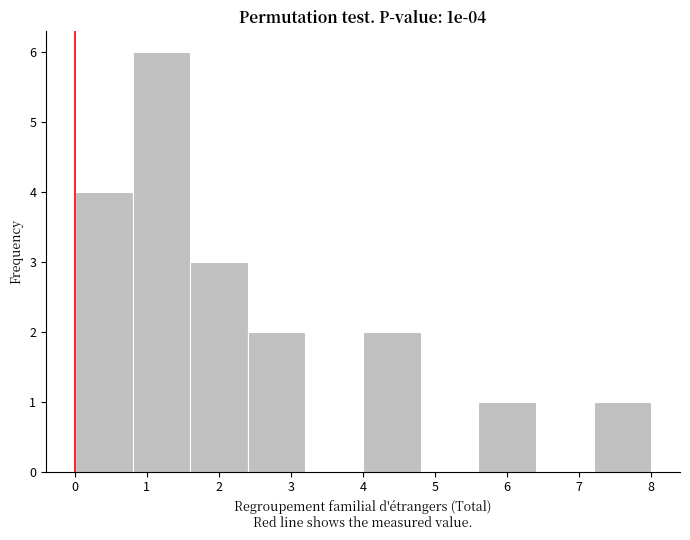

Over which range of the x-axis is the bar tallest?

0.8 to 1.6